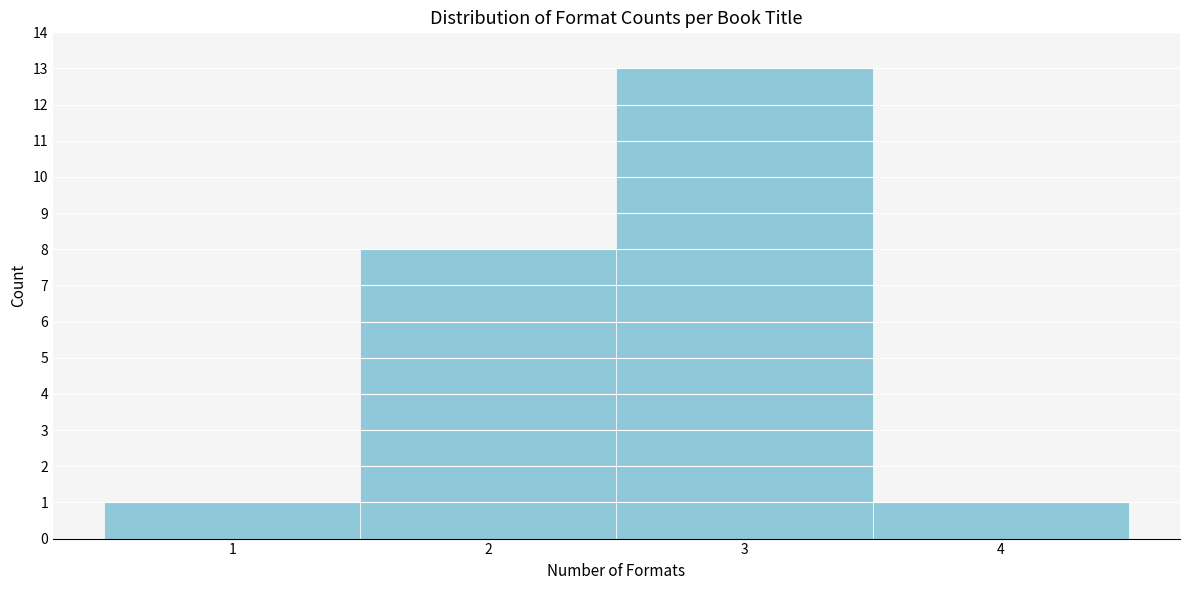

Reading right to left, transcribe all the data shown in this chart.

1	13	8	1